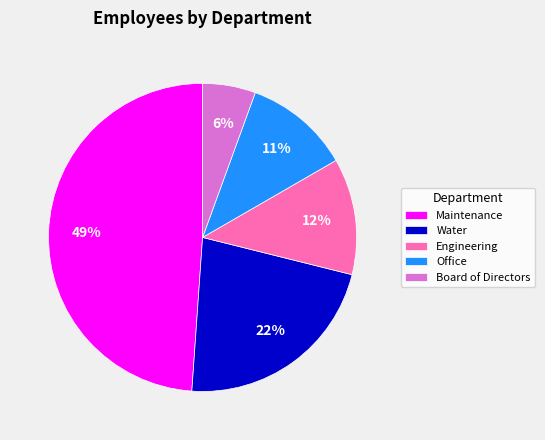

True or false: Water accounts for 34% of the total.

False